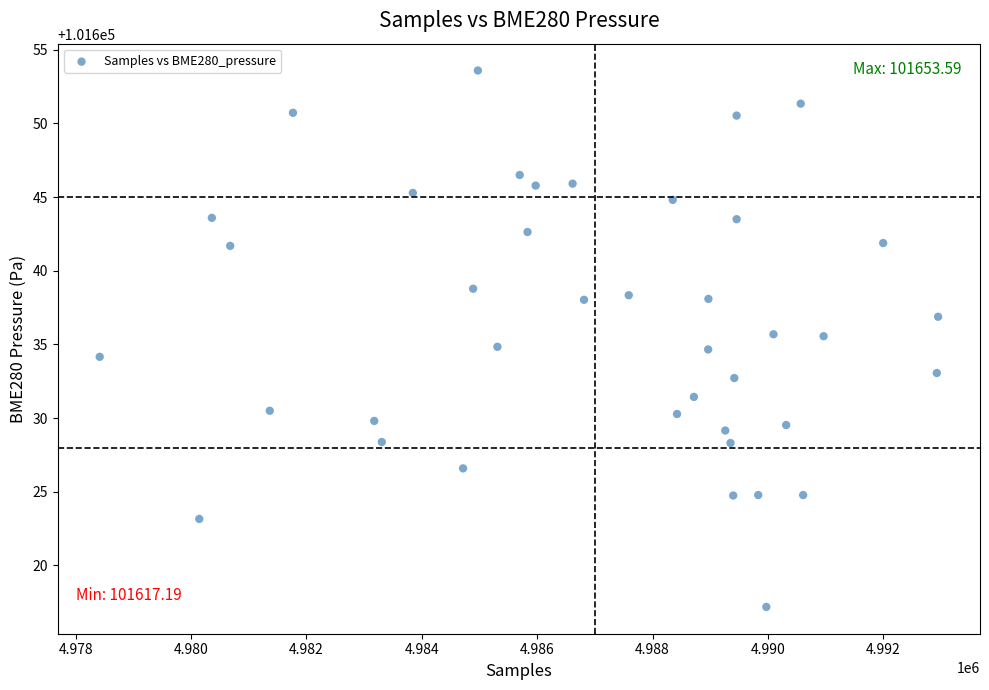

What is the range of Y values (max minus min)?

36.4